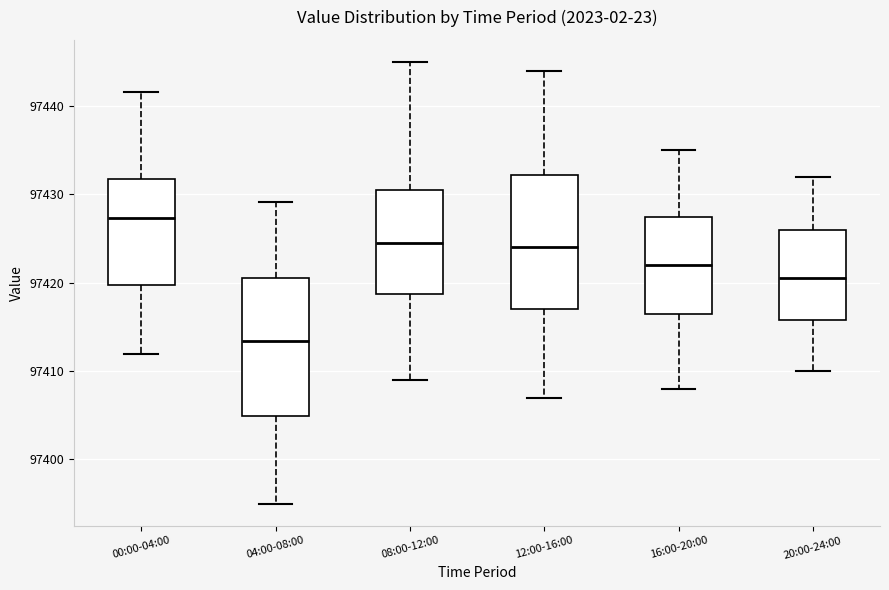

Reading left to right, transcribe this box plot: for each box, give where its median line is, the range the box spans, and where its two whiskers end, as read against the y-axis. The values are not printed on the chart, so give them approximately, as read against the axis.

00:00-04:00: median 97427, box 97420 to 97432, whiskers 97412 to 97442
04:00-08:00: median 97413, box 97405 to 97421, whiskers 97395 to 97429
08:00-12:00: median 97425, box 97419 to 97431, whiskers 97409 to 97445
12:00-16:00: median 97424, box 97417 to 97432, whiskers 97407 to 97444
16:00-20:00: median 97422, box 97417 to 97428, whiskers 97408 to 97435
20:00-24:00: median 97421, box 97416 to 97426, whiskers 97410 to 97432